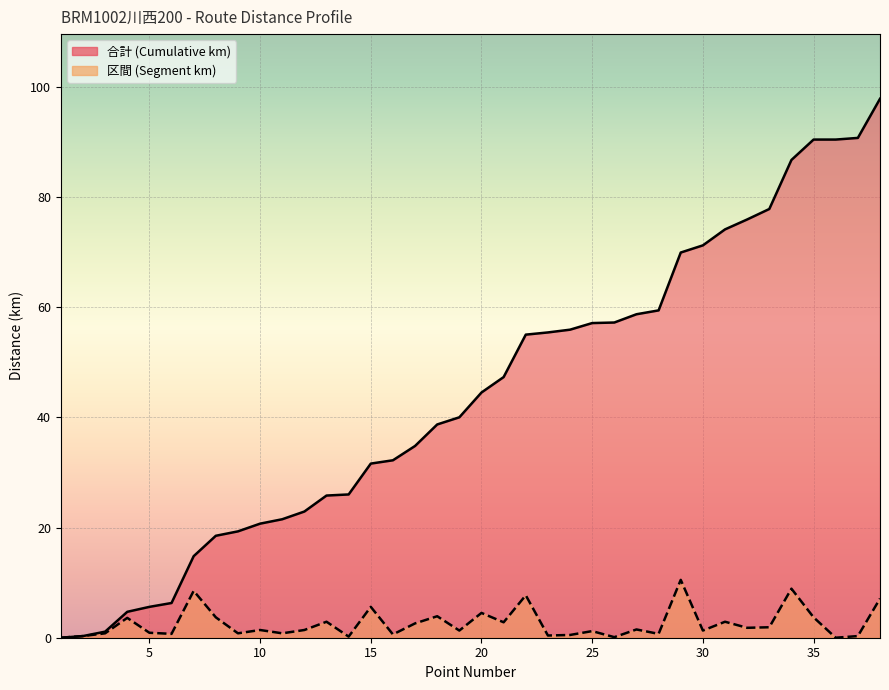

True or false: 合計 (Cumulative km) has more than 2 interior local peaks.

False